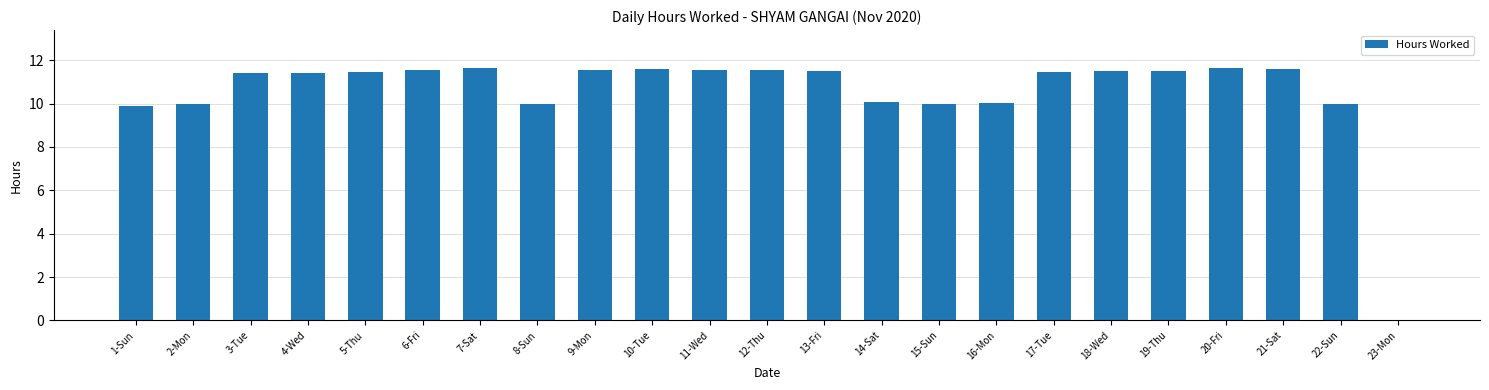

Where does the data first go above 11?

3-Tue